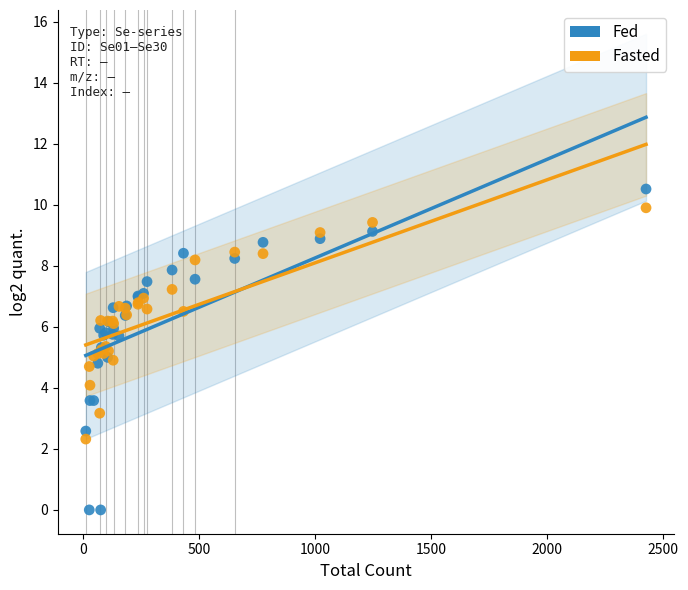

Which series has the widest spread of Y values?

Fed